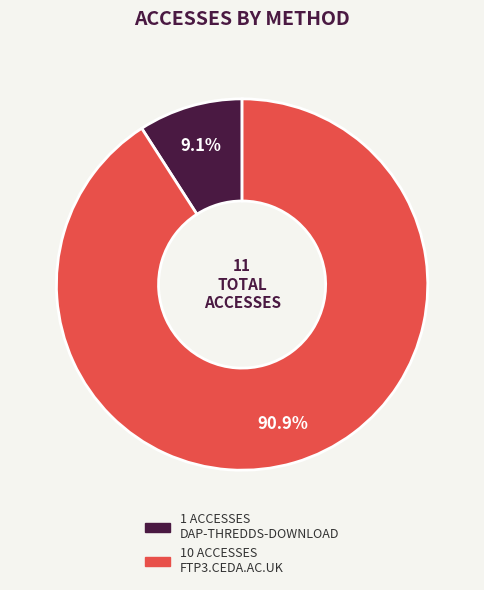

Is there a majority slice in this chart?

Yes